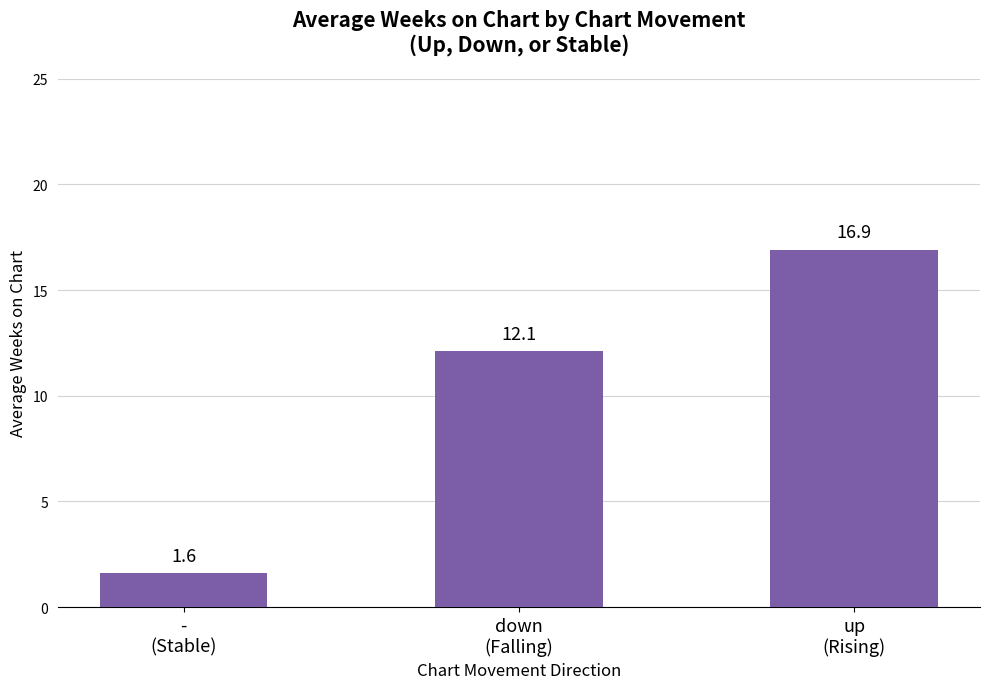

Is it true that the value at down
(Falling) is 12.1?

True